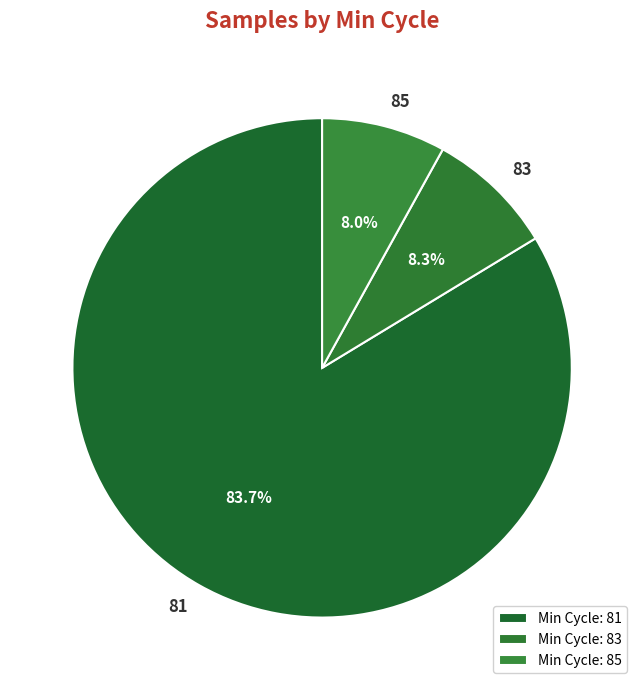

Which slice is the largest?

81